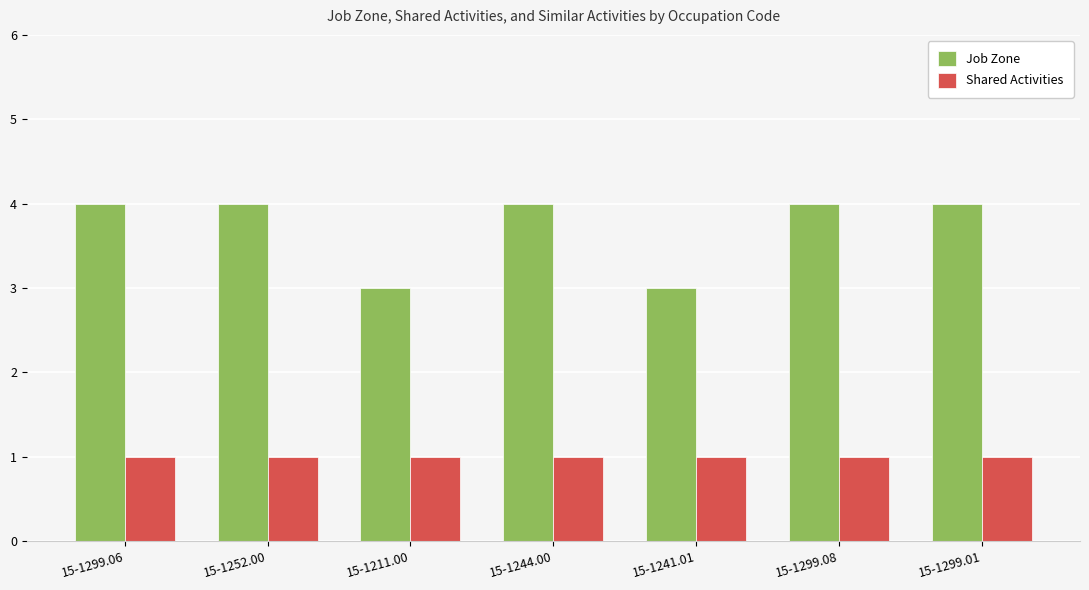

Does the chart contain any negative values?

No